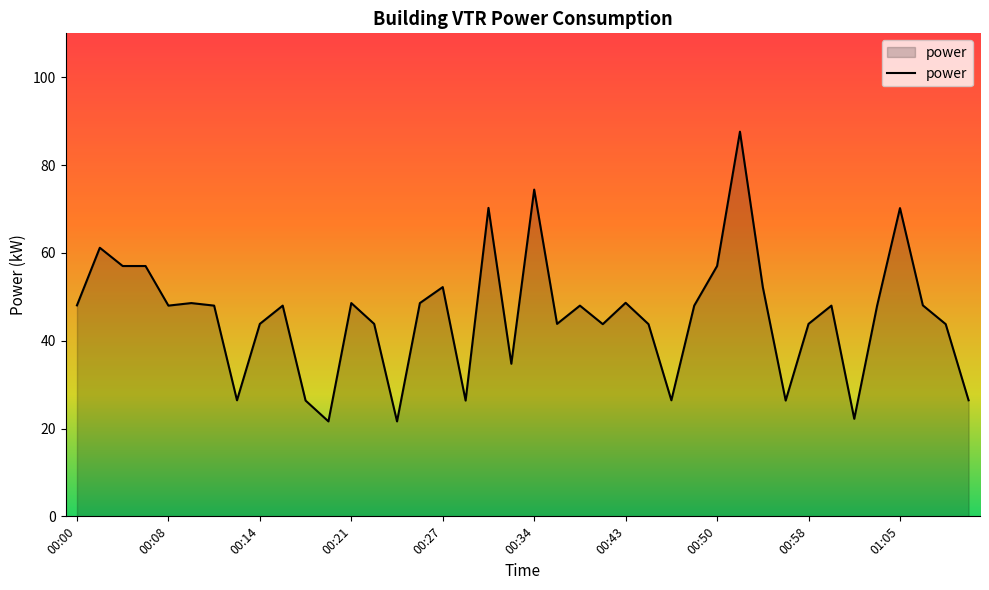

What is the difference between the maximum and minimum values?

66.0